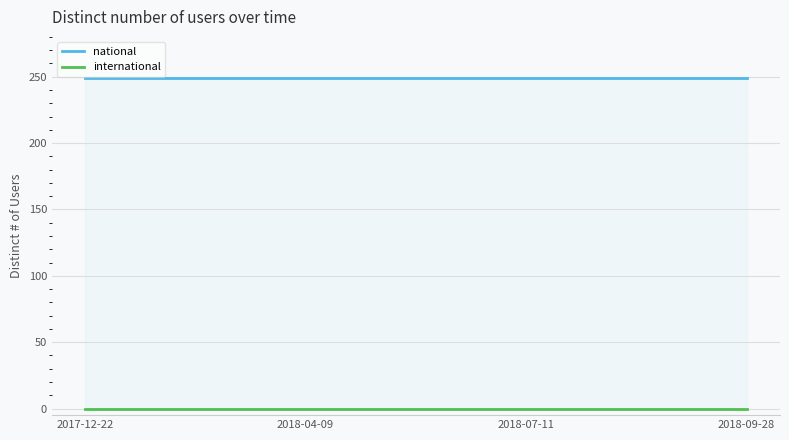

True or false: international and national intersect in this chart.

False